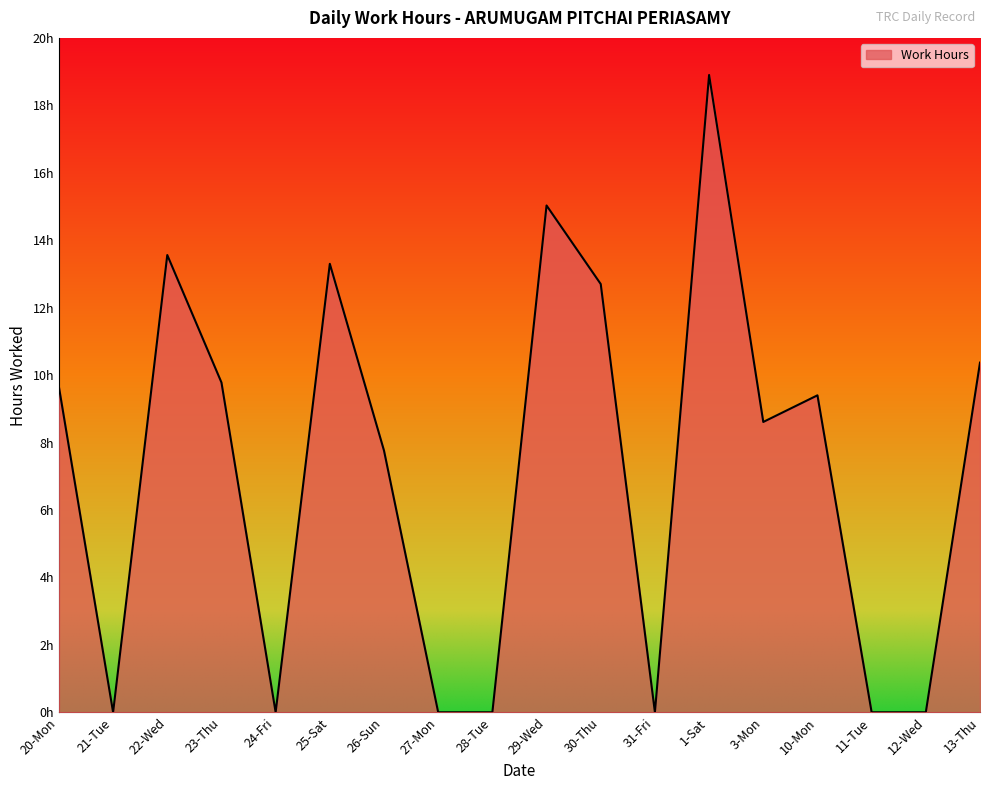

At which label is the value closest to 9?

3-Mon